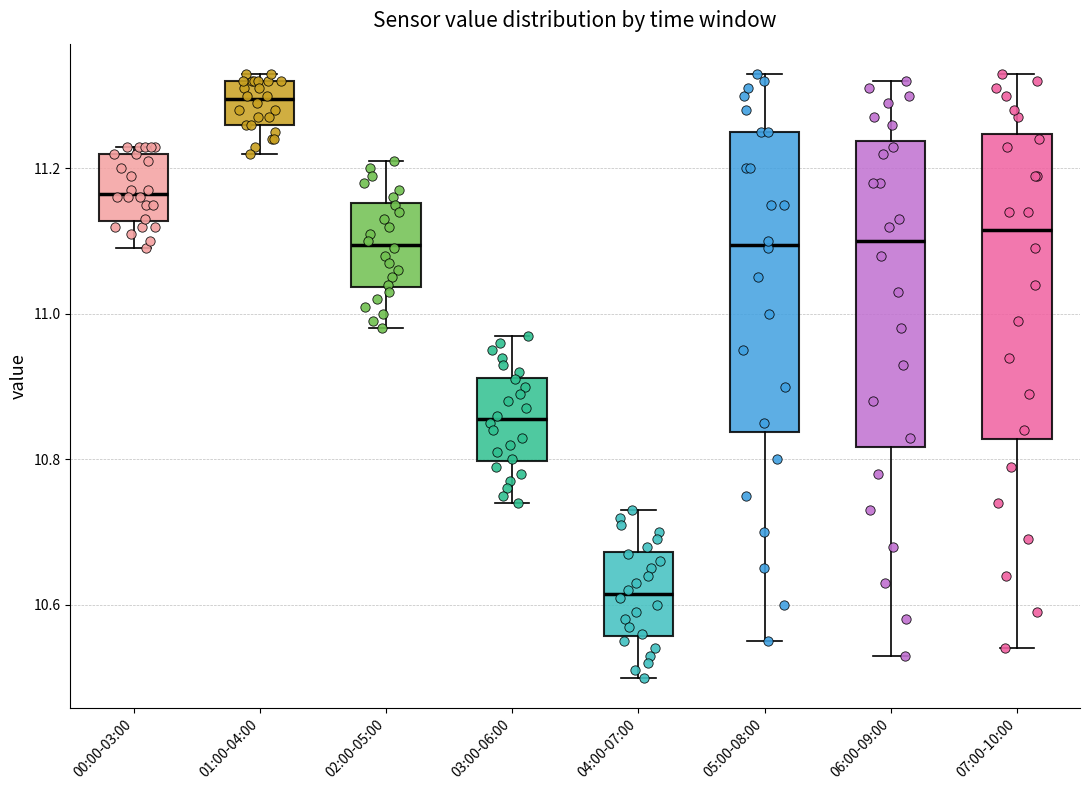

Reading left to right, read every box against the y-axis: the position of its median line, the range the box covers, and the ends of its whiskers. The values are not printed on the chart, so give them approximately, as read against the axis.

00:00-03:00: median 11.16, box 11.12 to 11.22, whiskers 11.10 to 11.24
01:00-04:00: median 11.30, box 11.26 to 11.32, whiskers 11.22 to 11.34
02:00-05:00: median 11.10, box 11.04 to 11.16, whiskers 10.98 to 11.22
03:00-06:00: median 10.86, box 10.80 to 10.92, whiskers 10.74 to 10.98
04:00-07:00: median 10.62, box 10.56 to 10.68, whiskers 10.50 to 10.74
05:00-08:00: median 11.10, box 10.84 to 11.26, whiskers 10.56 to 11.34
06:00-09:00: median 11.10, box 10.82 to 11.24, whiskers 10.54 to 11.32
07:00-10:00: median 11.12, box 10.82 to 11.24, whiskers 10.54 to 11.34